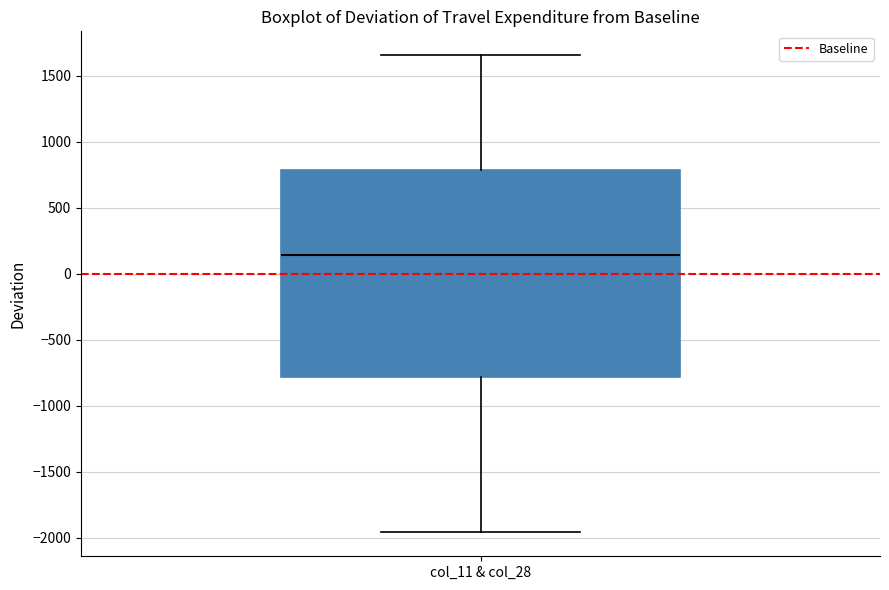

Where is the upper edge of the box for col_11 & col_28 on the y-axis? The values are not printed on the chart, so give them approximately, as read against the axis.

800